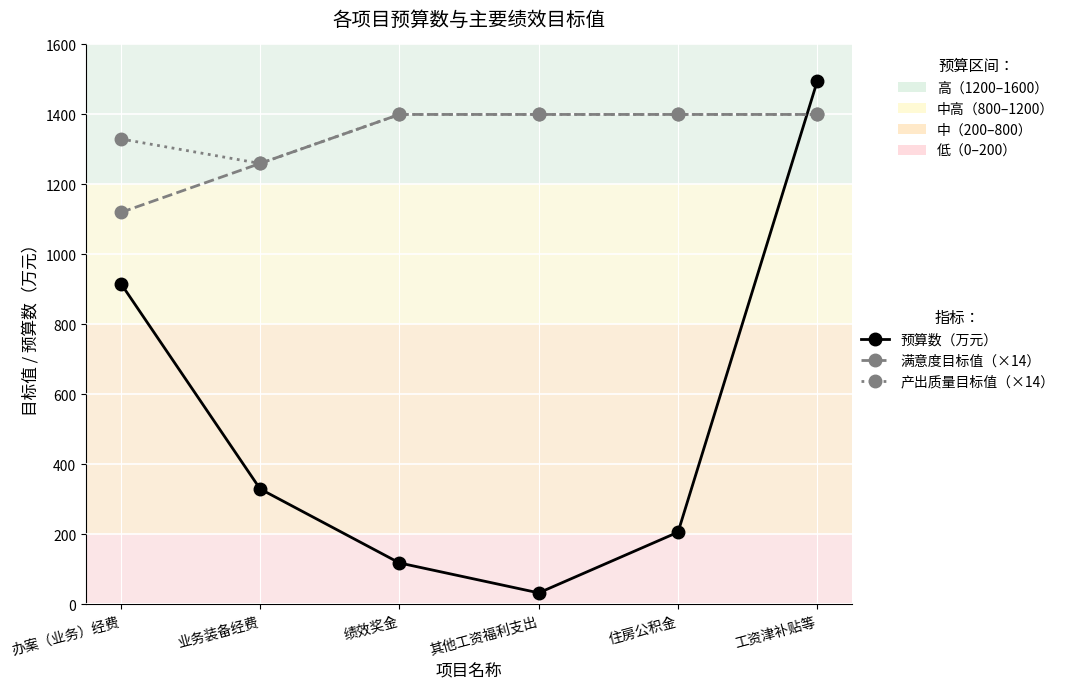

What is the label of the 2nd point from the left?

业务装备经费